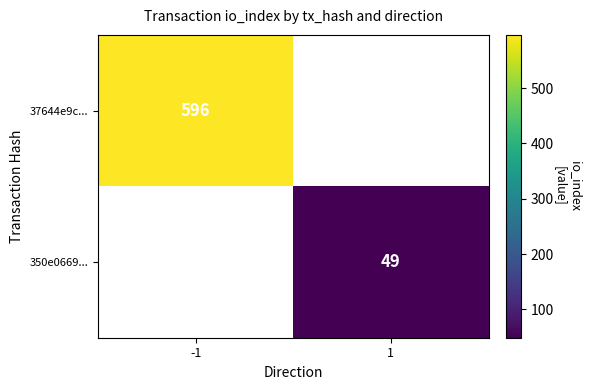

What is the maximum value shown in the chart?

596.0